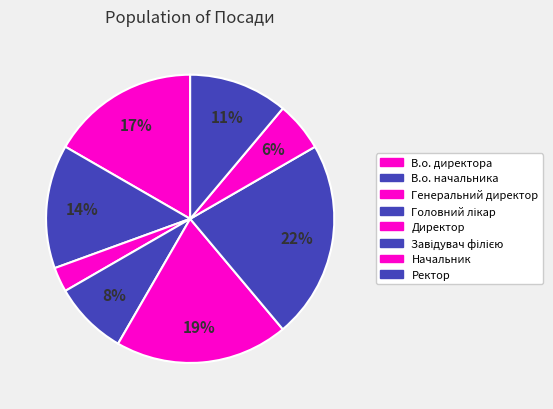

What is the smallest slice in the pie chart?

Генеральний директор